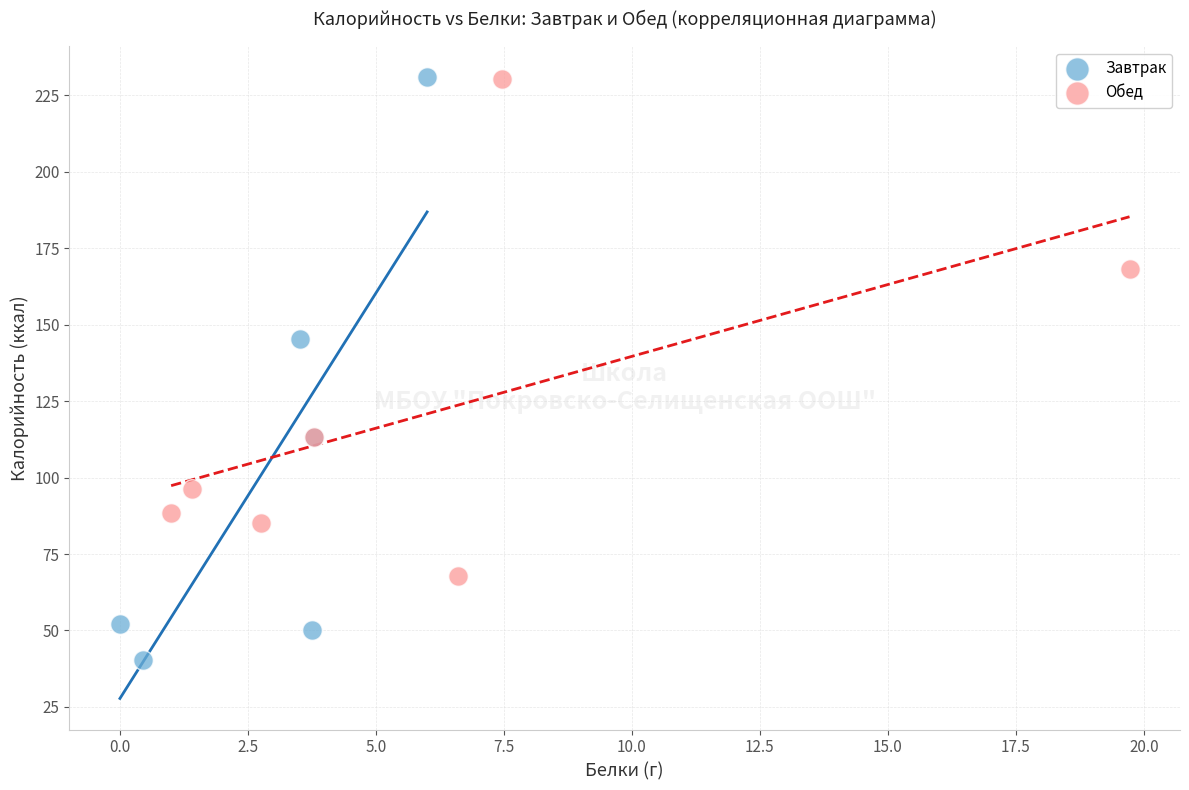

Which series has the largest Y range (max minus min)?

Завтрак